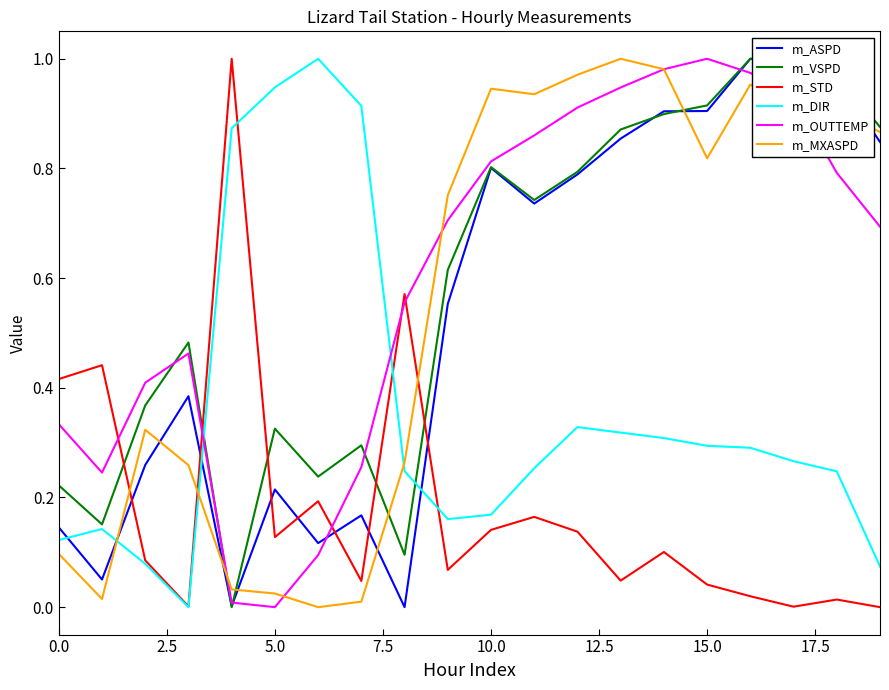

After their last crossing, which series has the higher values: m_MXASPD or m_STD?

m_MXASPD